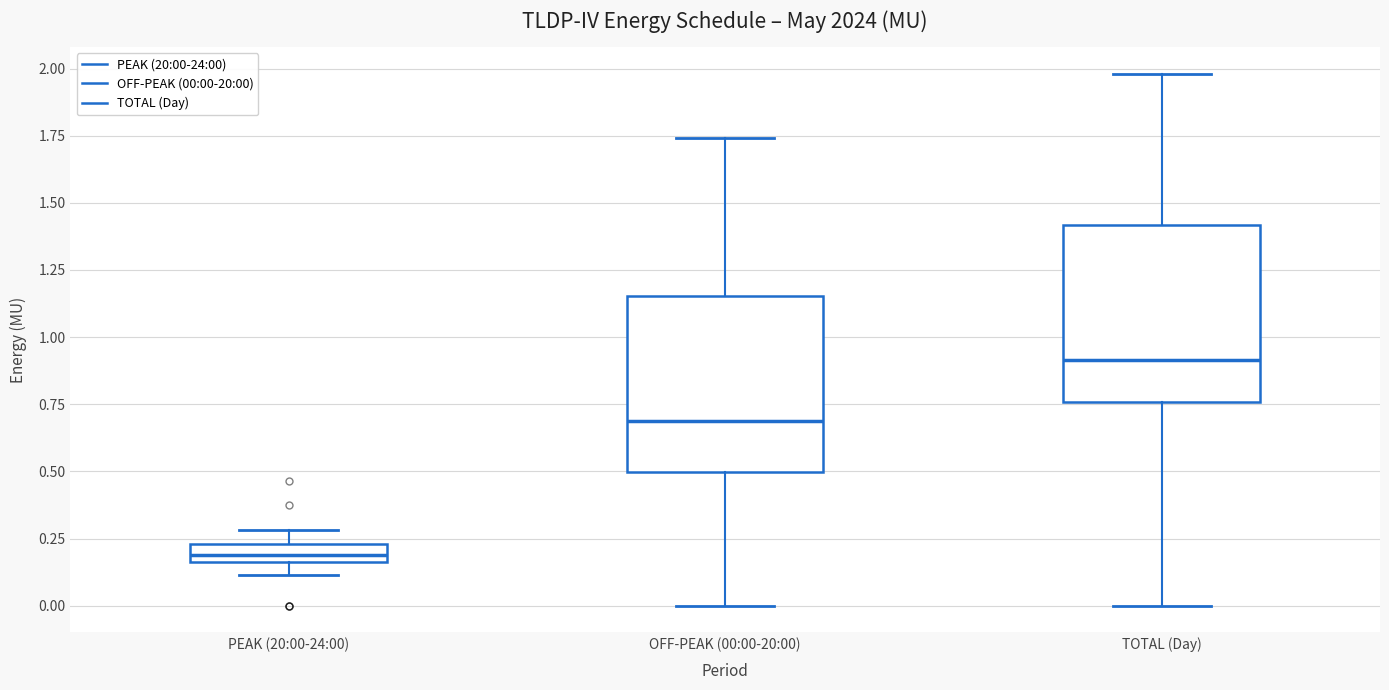

Which box has the highest median line?

TOTAL (Day)